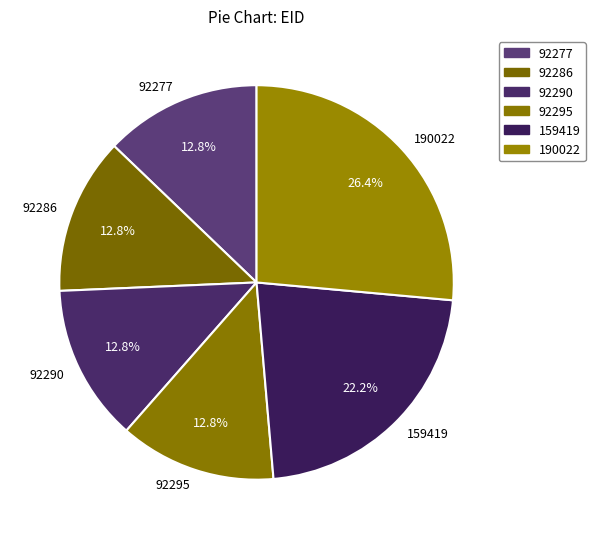

To the nearest percent, what is the average slice percentage?

17%